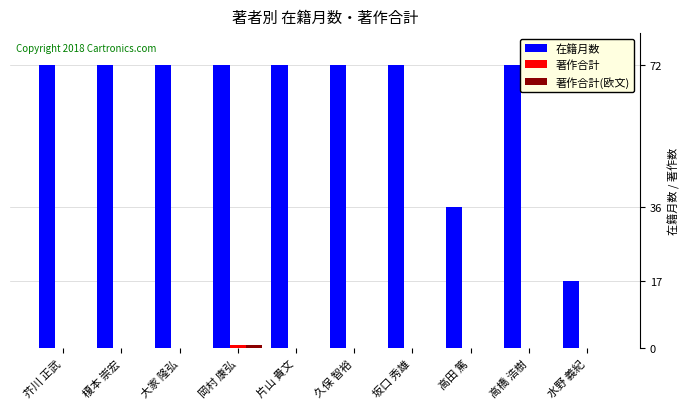

Between 芥川 正武 and 水野 義紀, which series saw the biggest shift?

在籍月数